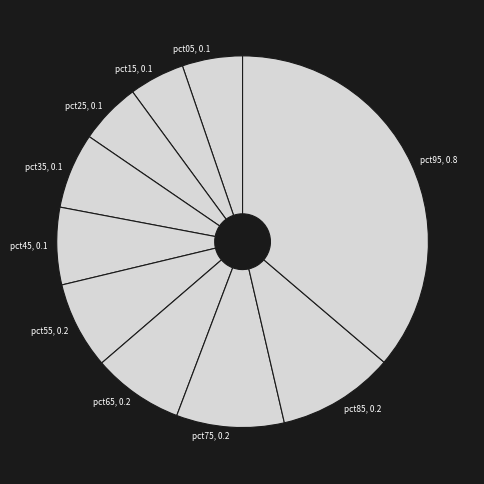

Between pct75 and pct85, which is larger?

pct85